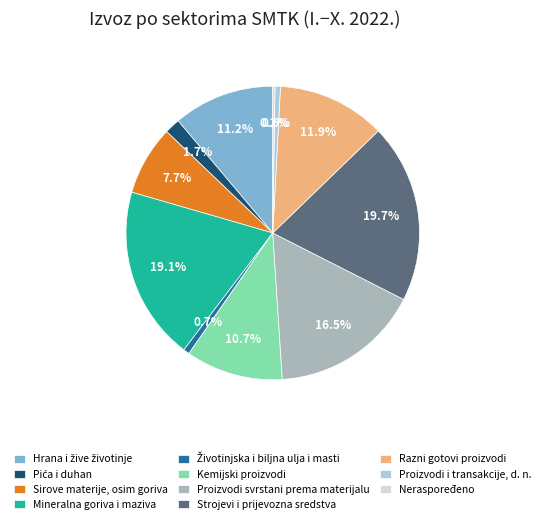

To the nearest percent, what percentage of the pie is Proizvodi i transakcije, d. n.?

1%